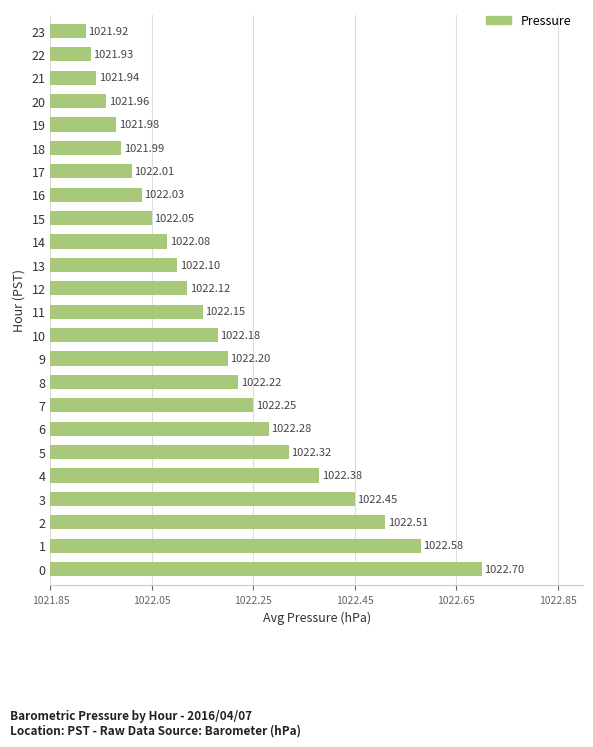

Are the bars horizontal?

Yes